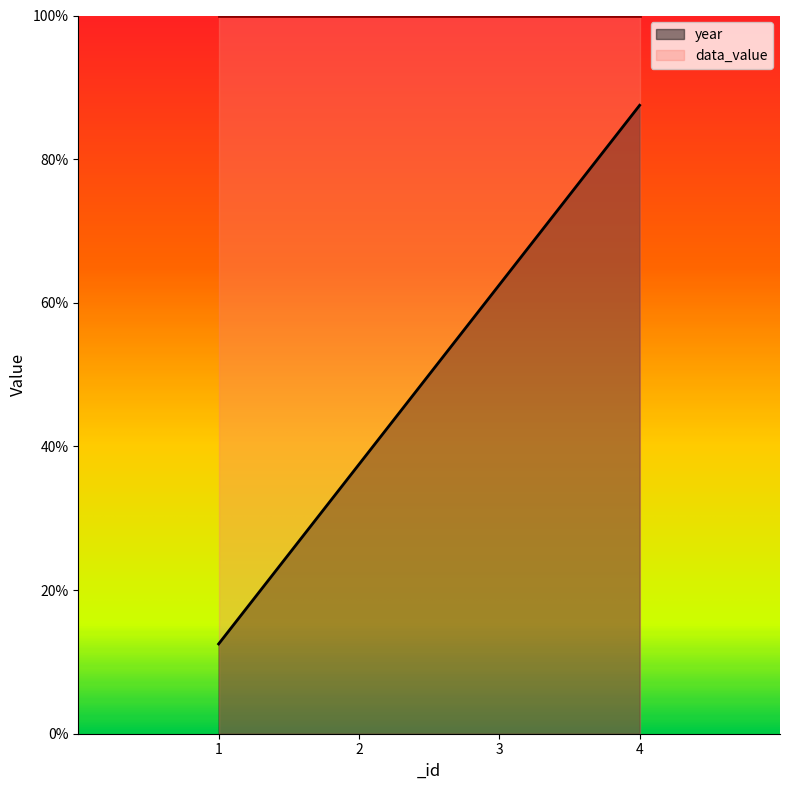

Which has a higher value, 4 or 3?

4